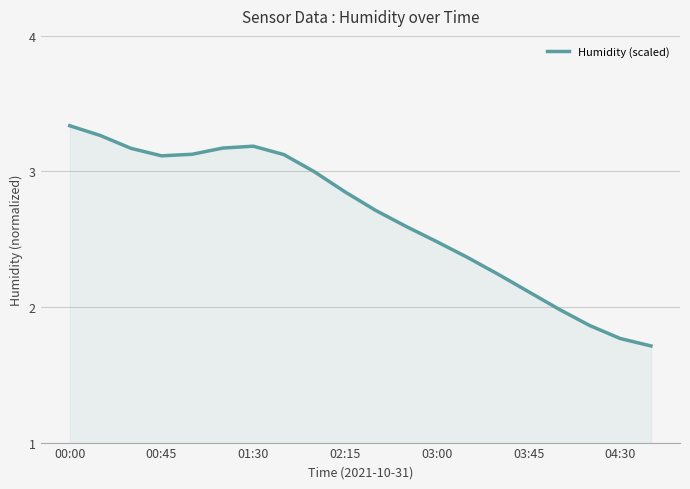

What is the difference between the maximum and minimum values?

1.6